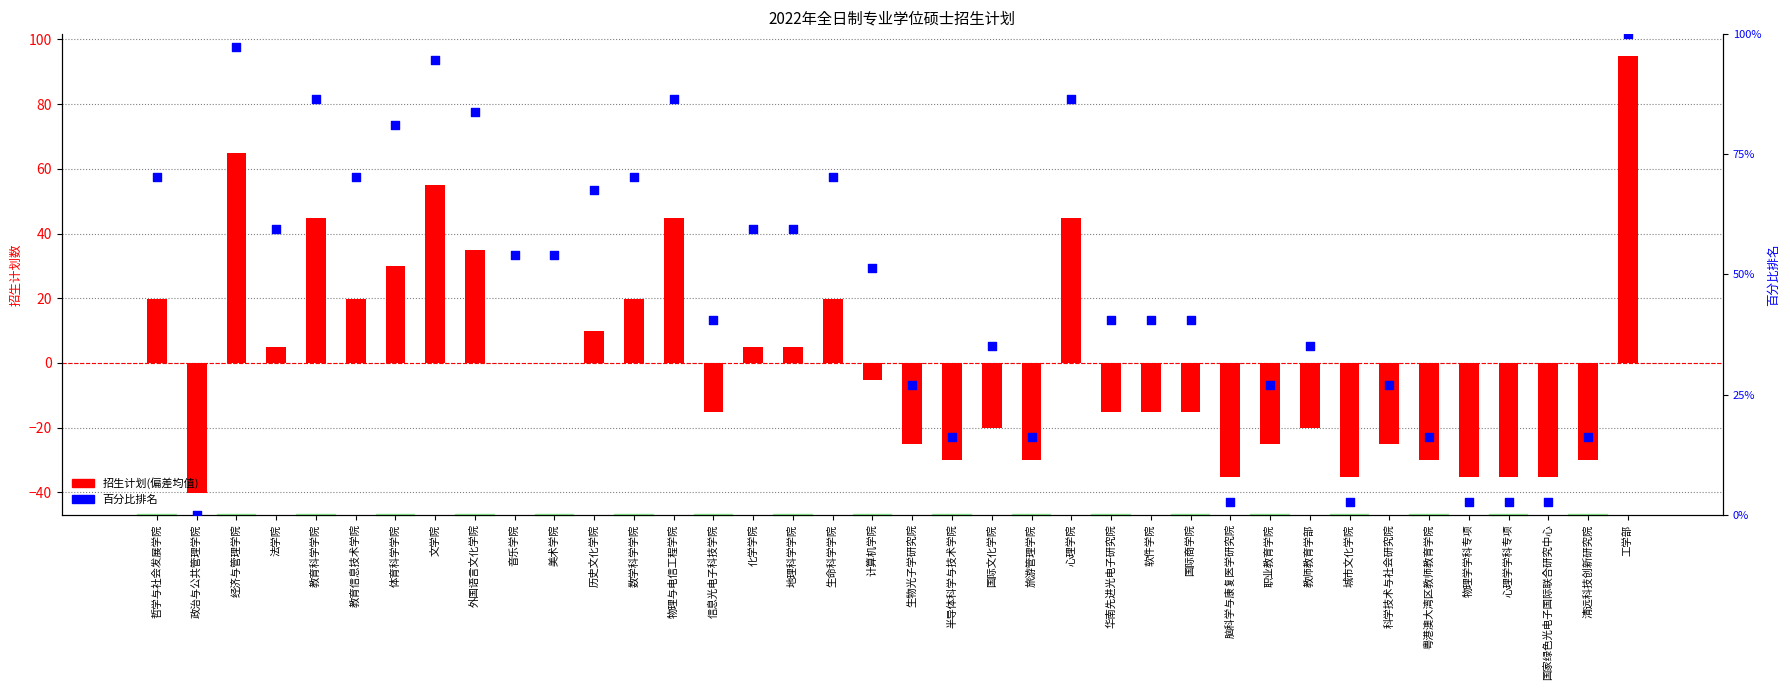

Which series reaches the maximum Y coordinate?

百分比排名